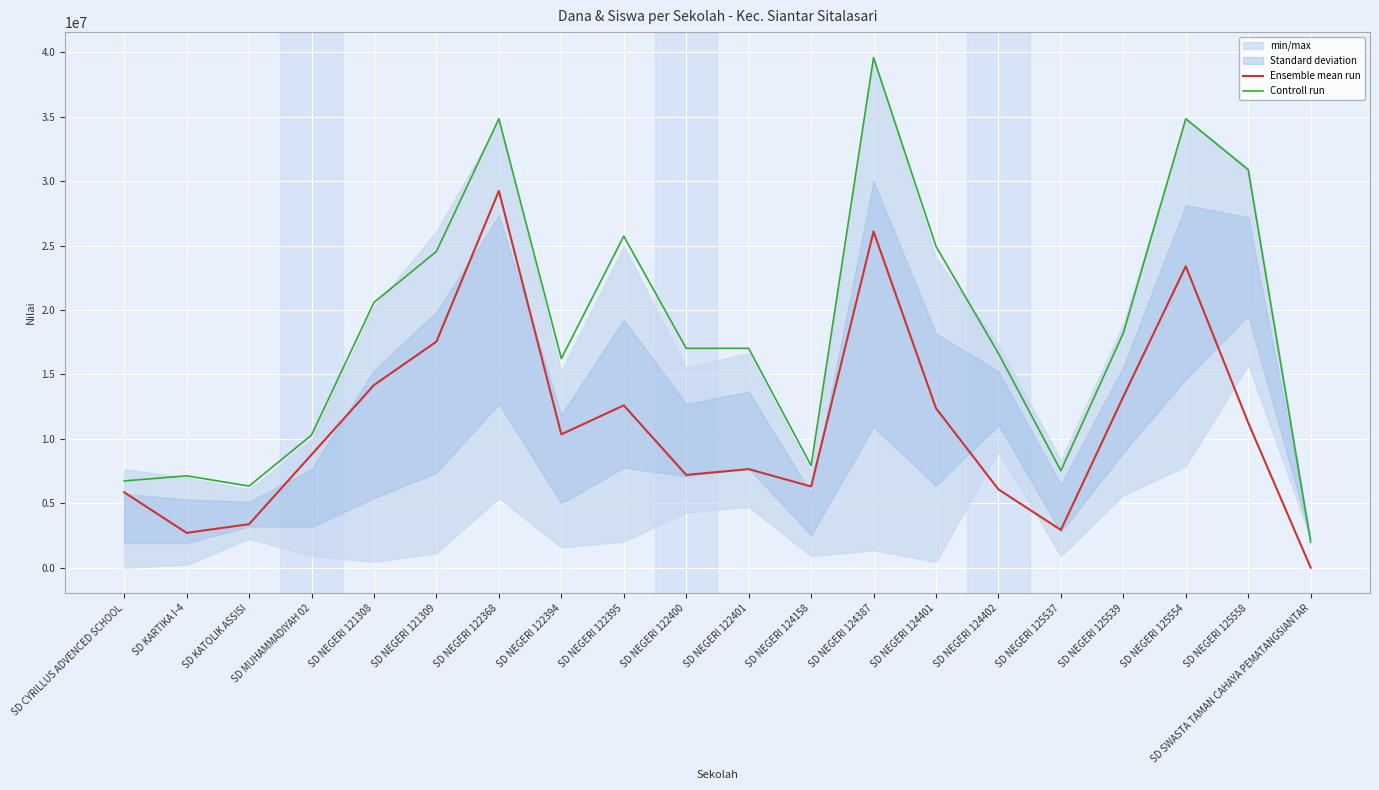

What position from the left is SD NEGERI 122368?

7